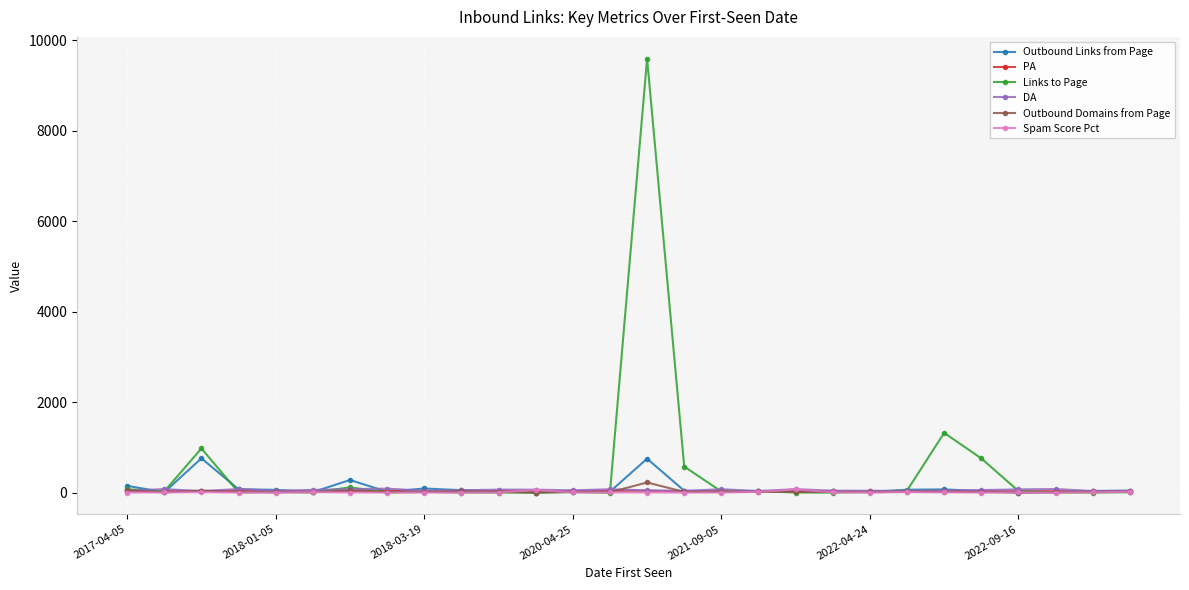

What is the average value of the Spam Score Pct series?

9